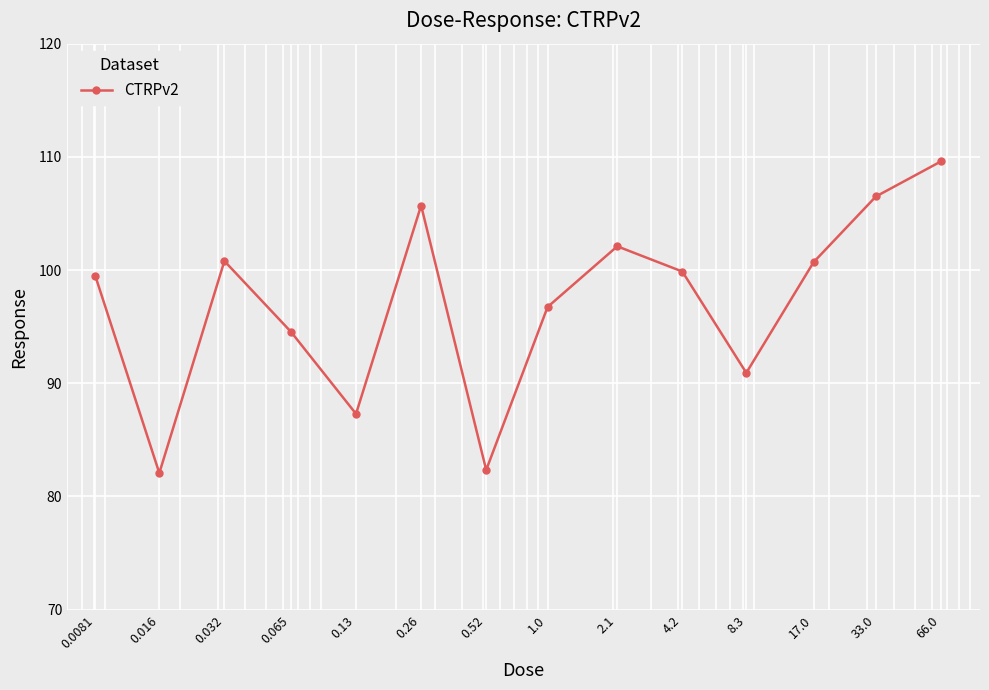

What is the maximum value shown in the chart?

109.6